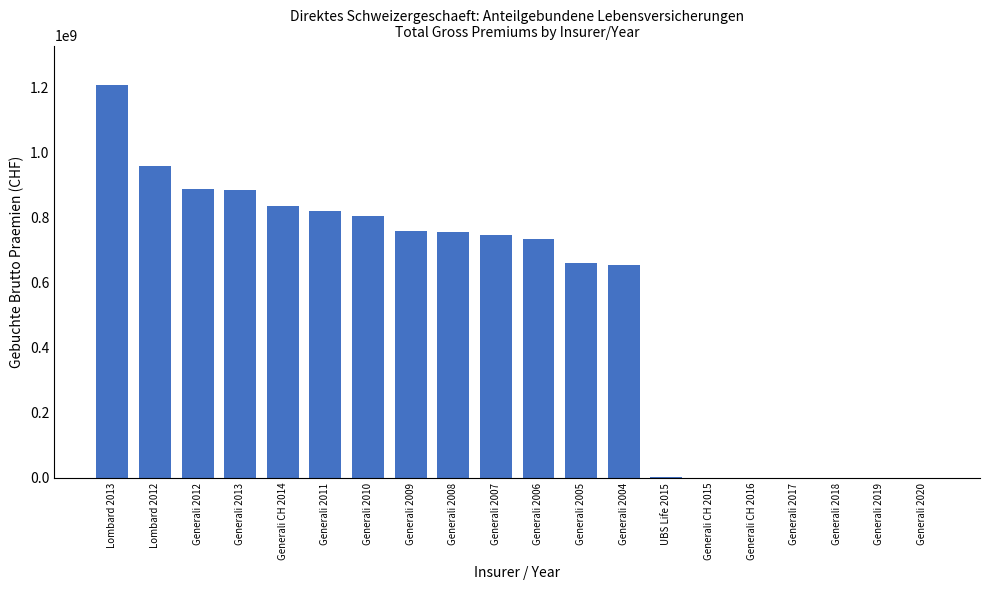

Does the chart contain stacked bars?

No